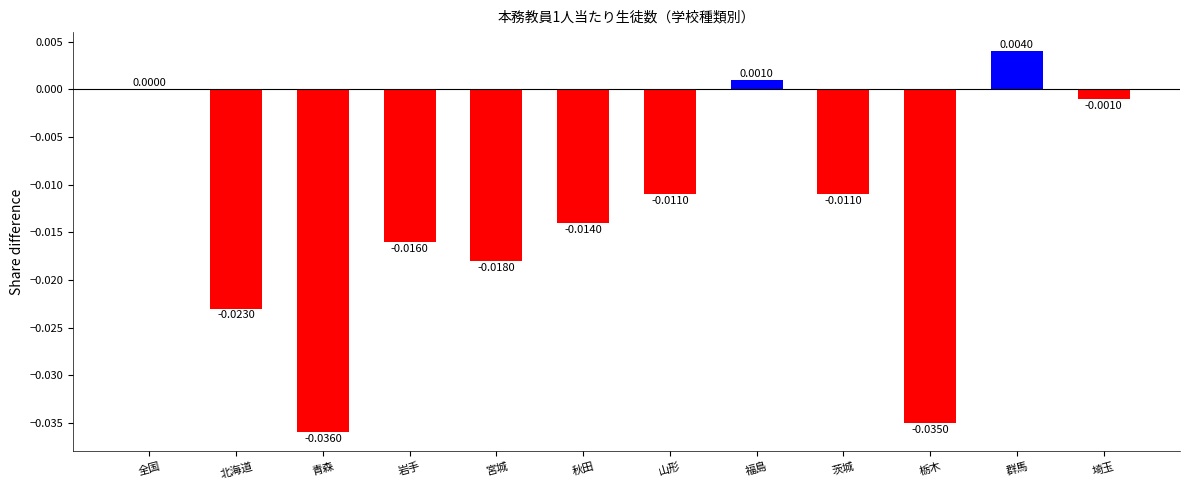

At which category does the chart reach its peak across all series?

群馬